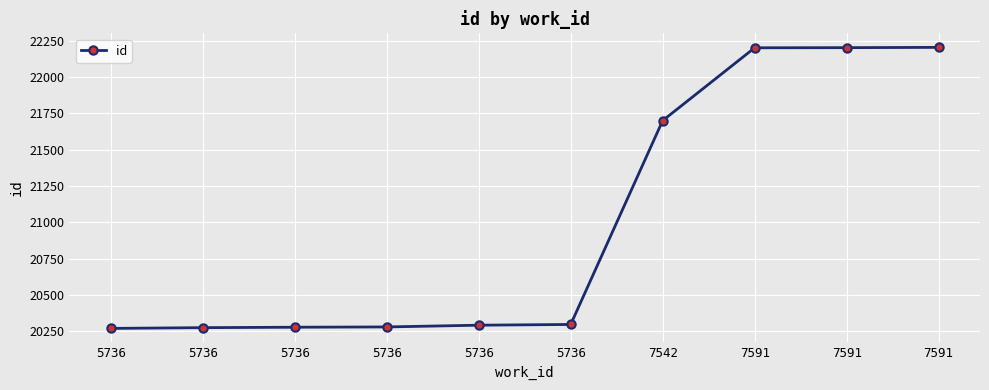

How many lines are shown in the chart?

1